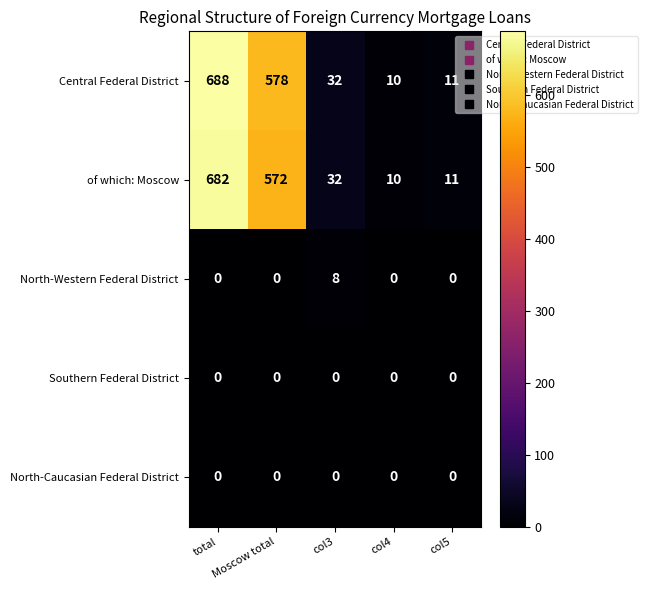

What is the sum of the Central Federal District values at col5 and col4?

21